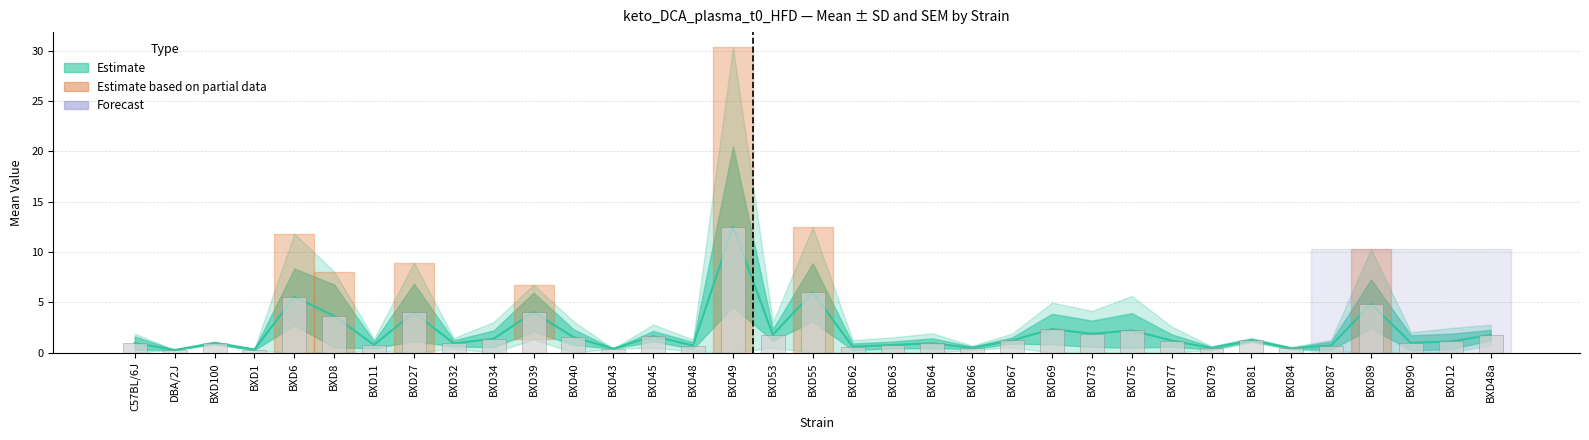

What is the label of the 35th bar from the left?

BXD48a